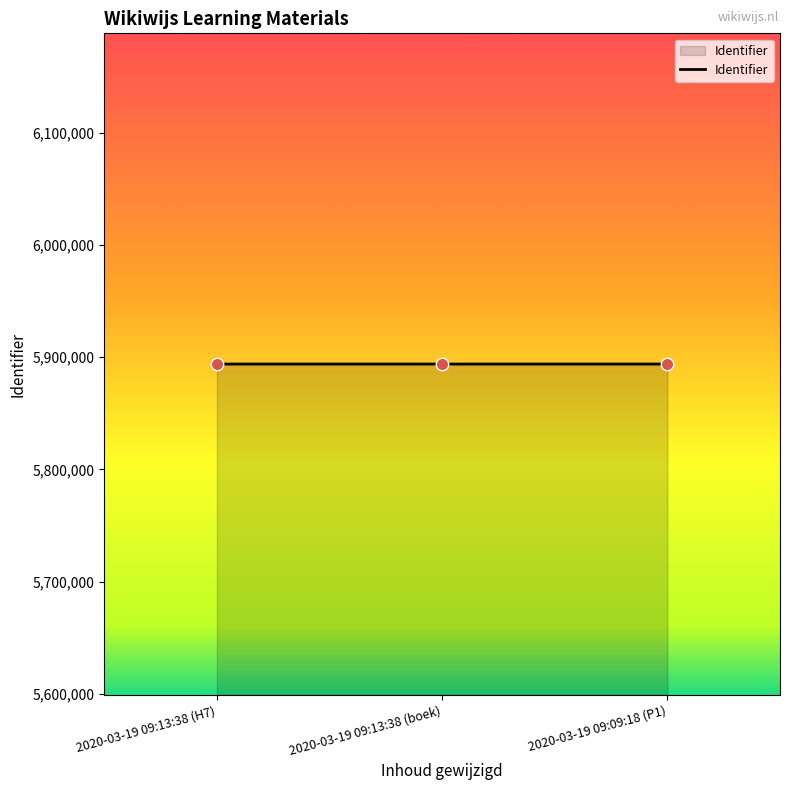

What is the change in value from 2020-03-19 09:13:38 (H7) to 2020-03-19 09:13:38 (boek)?

+9